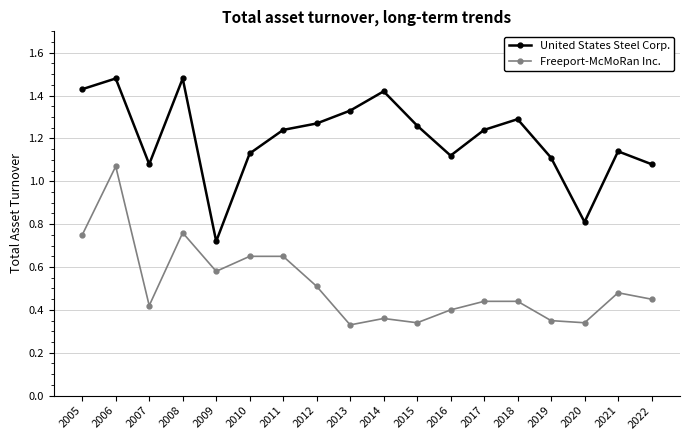

List the series in order of their peak value, highest first.

United States Steel Corp., Freeport-McMoRan Inc.